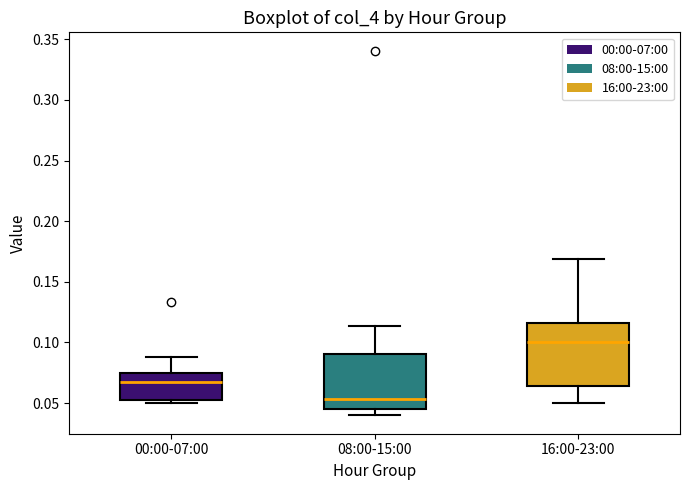

Which box's median line is the highest?

16:00-23:00